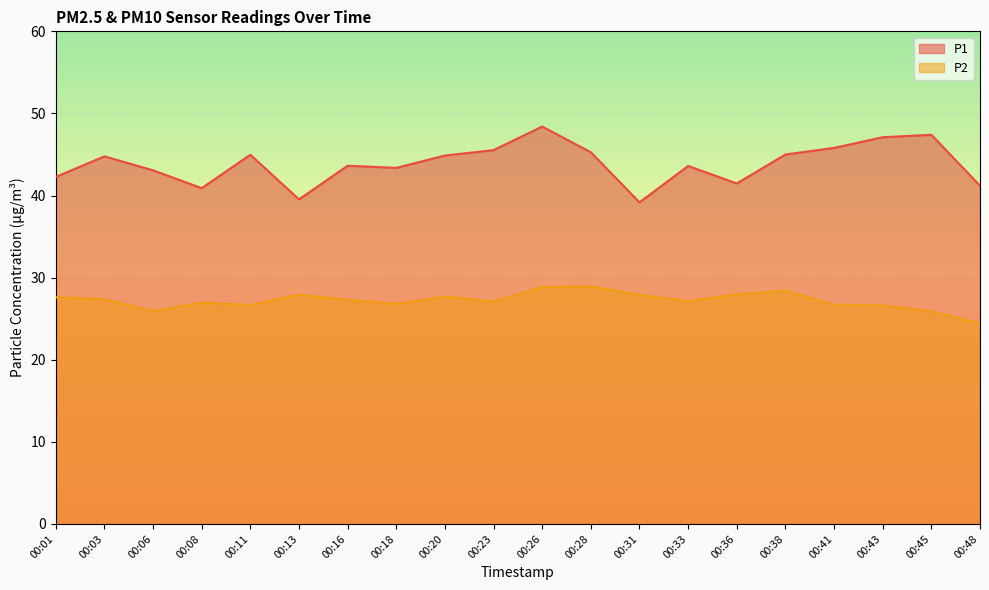

What is the difference between the highest and lowest values at 00:01?

14.7